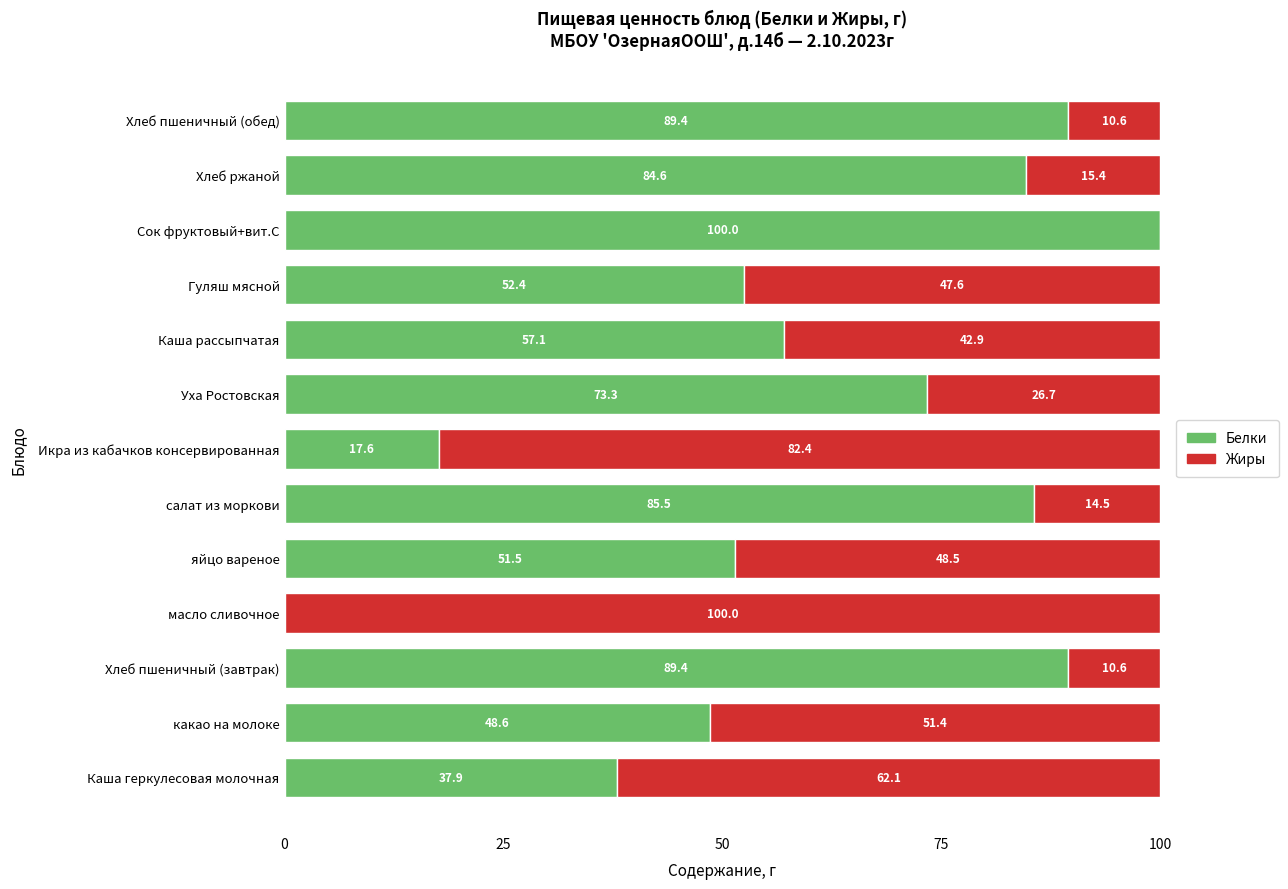

The value of Белки at Хлеб ржаной is 84.6. True or false?

True